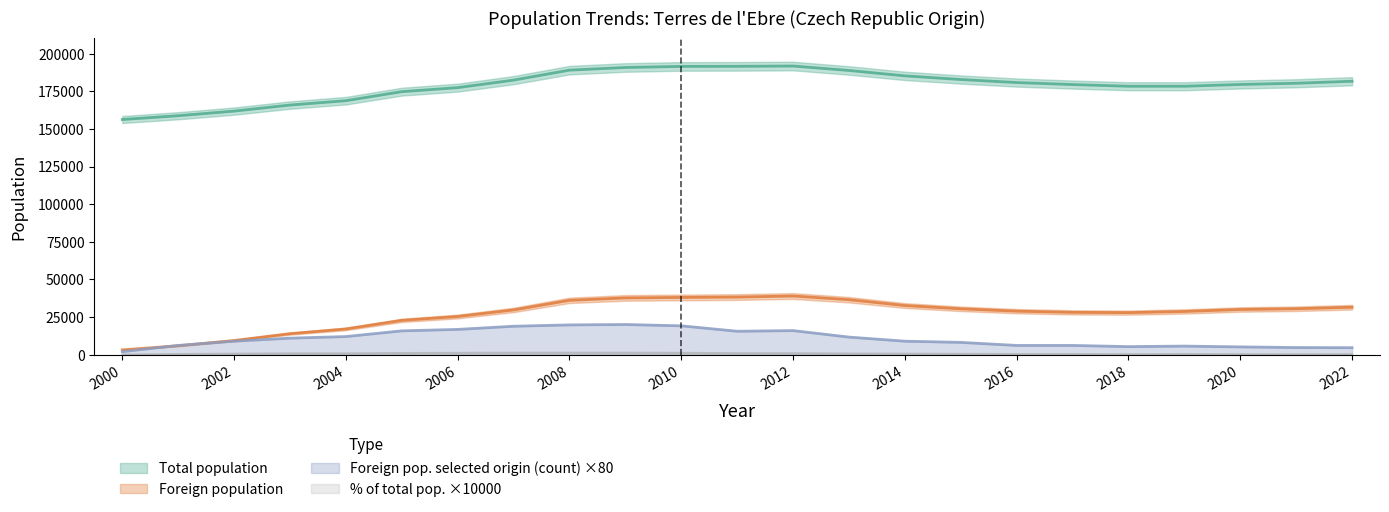

In Total population, how many points are higher than both neighbors (excluding endpoints)?

1